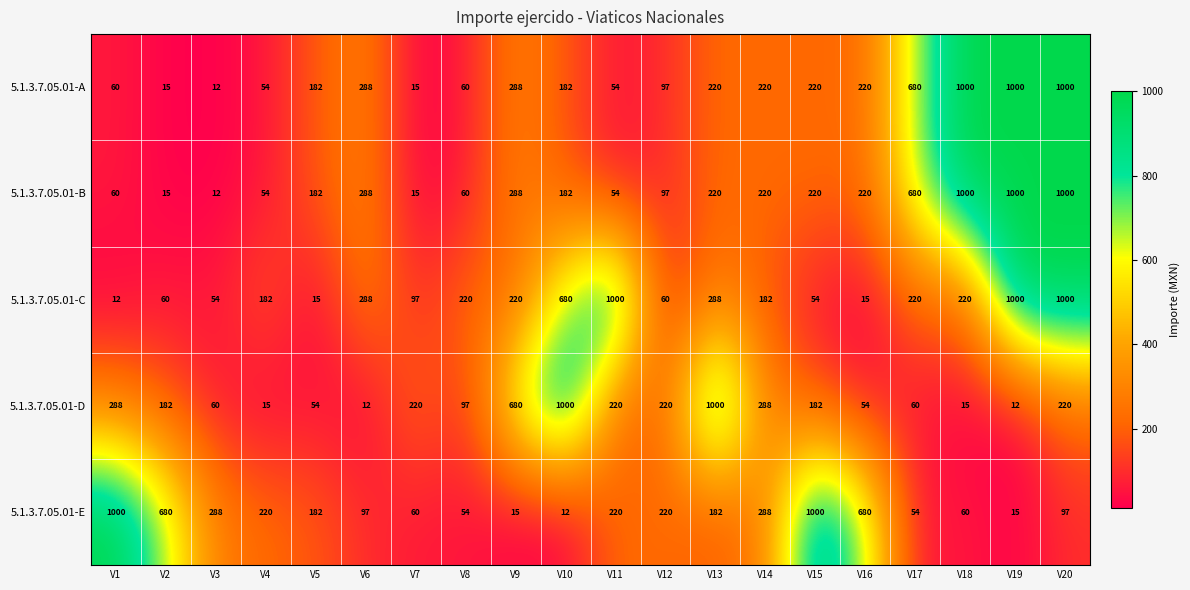

What is the sum of the 5.1.3.7.05.01-A values at V18 and V17?

1680